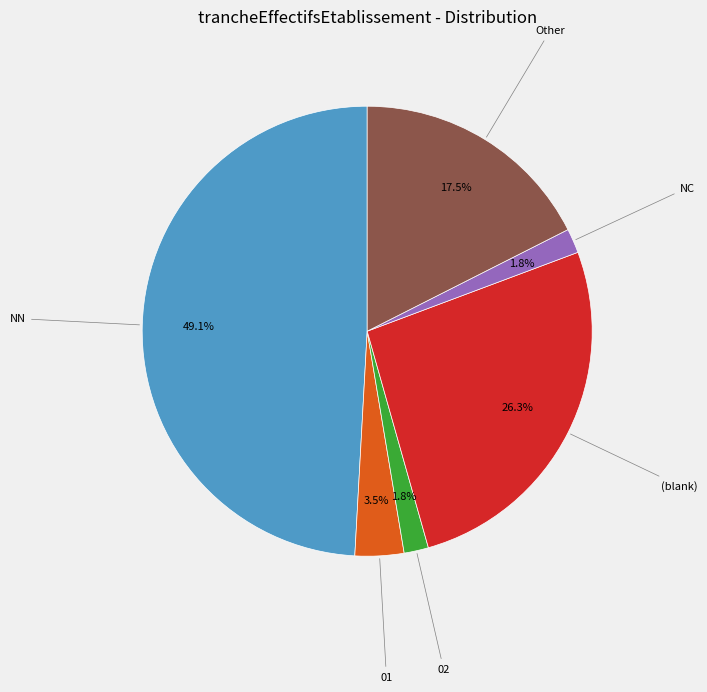

Does 02 represent more than half of the total?

No